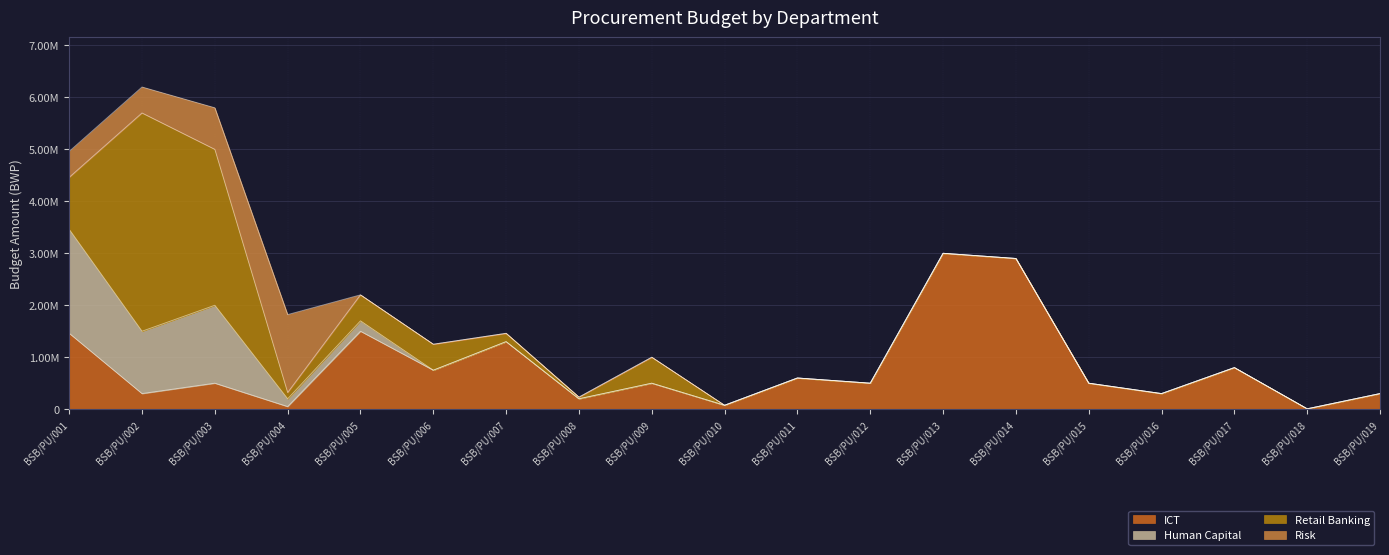

Which category has the highest value across all series?

BSB/PU/002